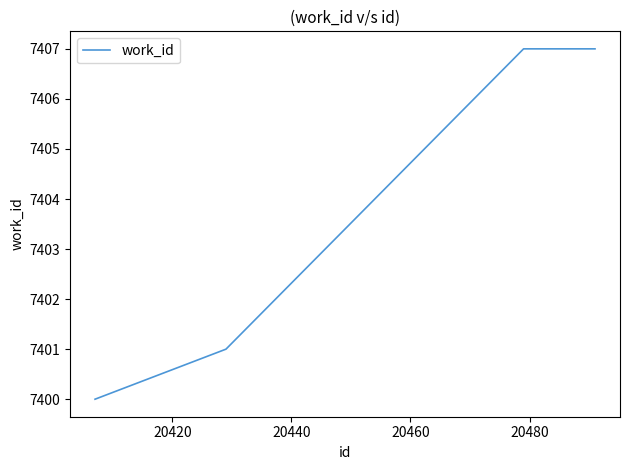

What is the greatest value displayed?

7407